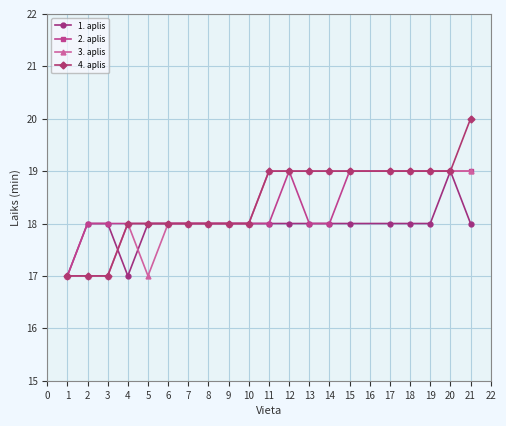

At which category does the chart reach its peak across all series?

21